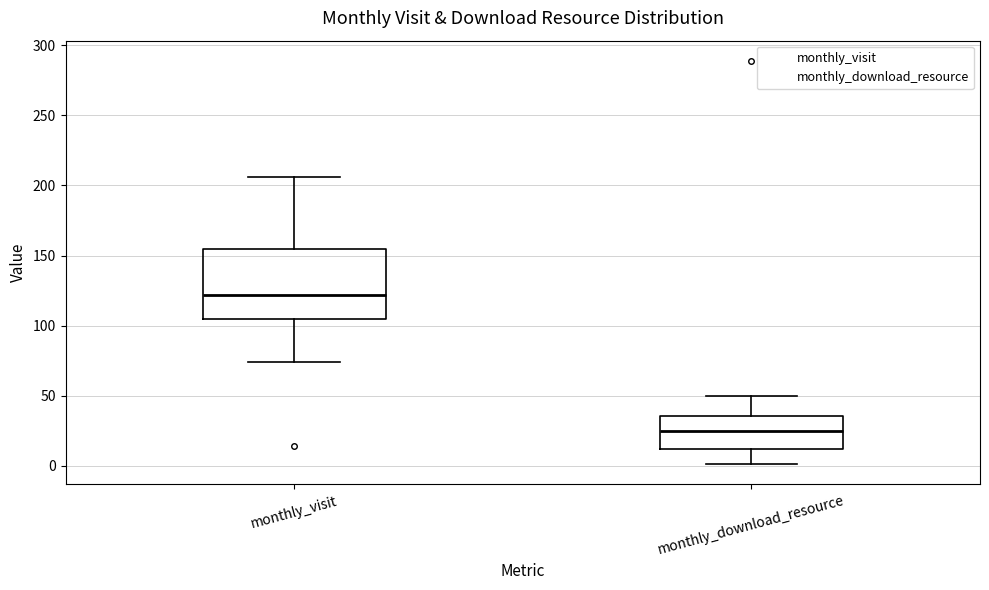

Where does the upper whisker of the box for monthly_download_resource end on the y-axis? The values are not printed on the chart, so give them approximately, as read against the axis.

50